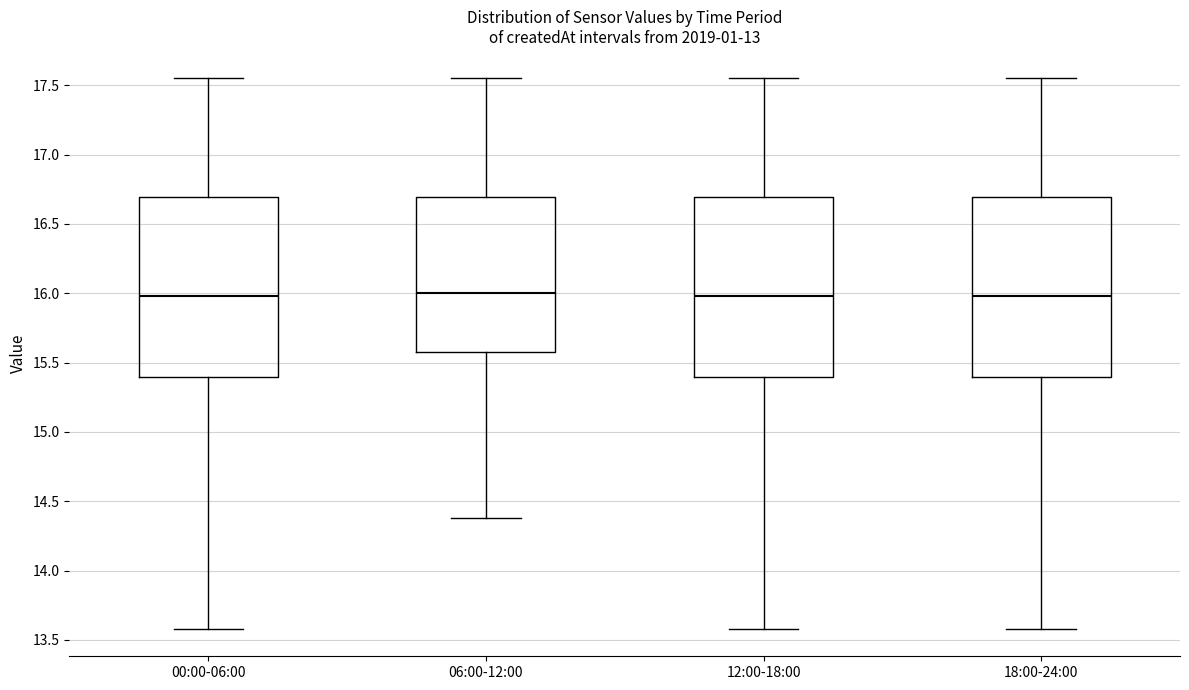

Where is the upper edge of the box for 00:00-06:00 on the y-axis? The values are not printed on the chart, so give them approximately, as read against the axis.

16.70